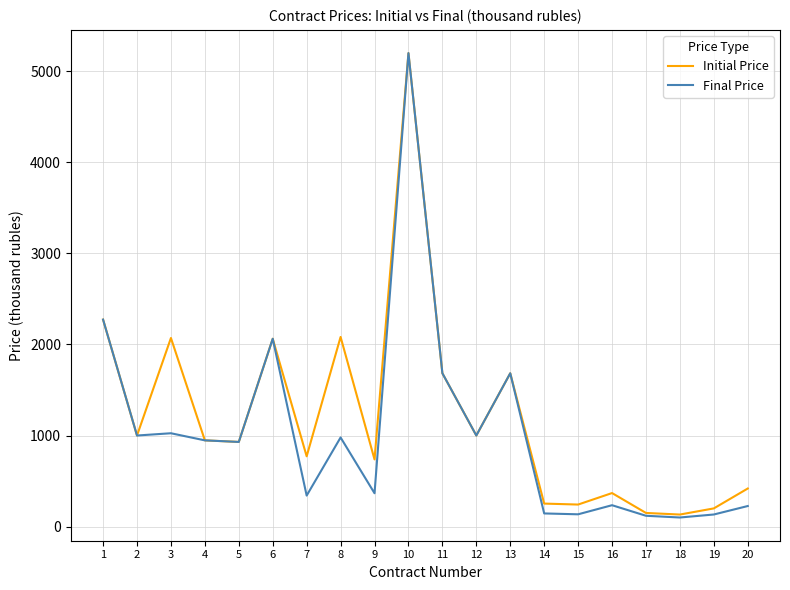

Between 11 and 18, which series saw the biggest shift?

Final Price